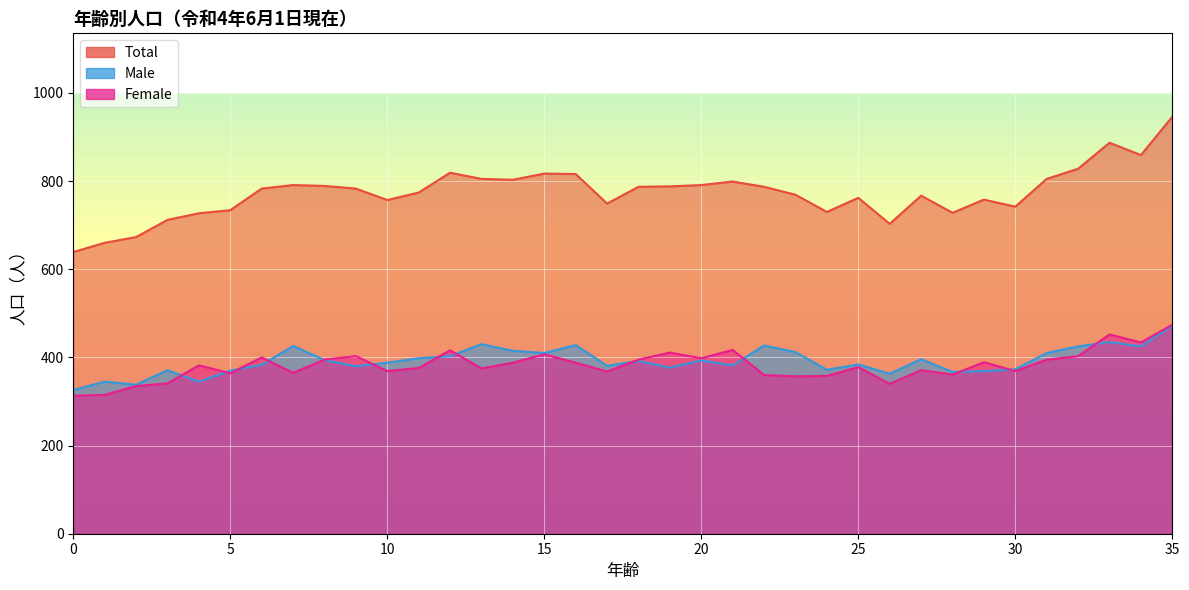

At which label does Male first exceed 392?

7